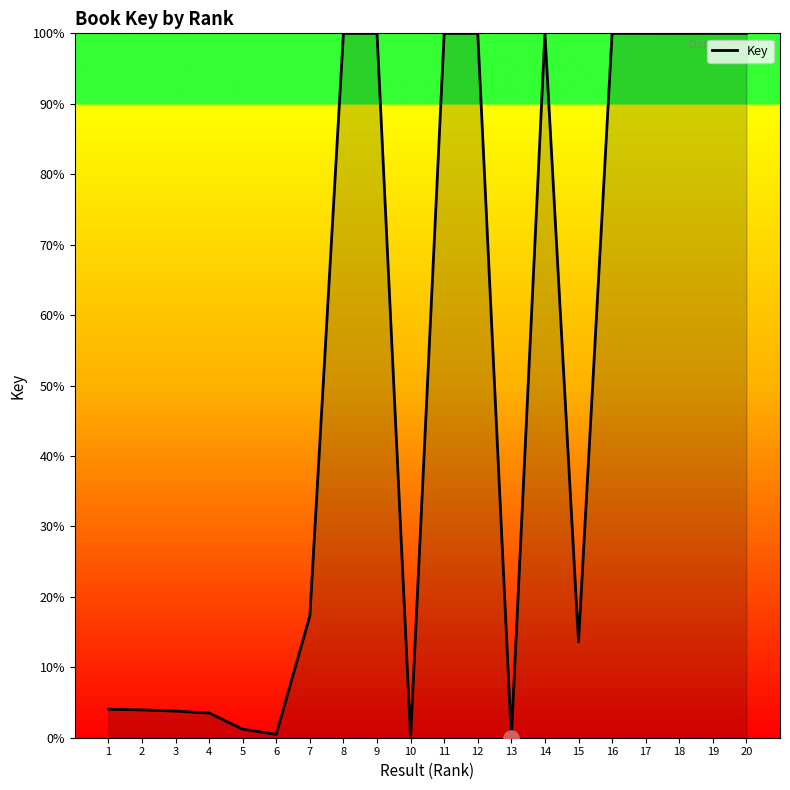

Between 19 and 4, which is larger?

19